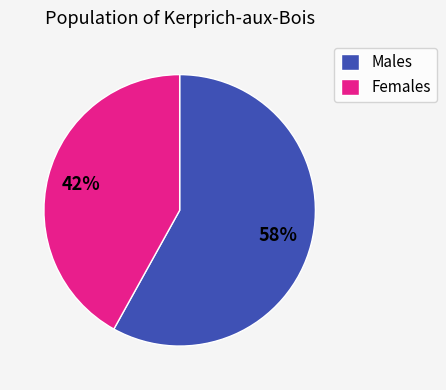

Do Males and Females together represent more than half of the pie?

Yes